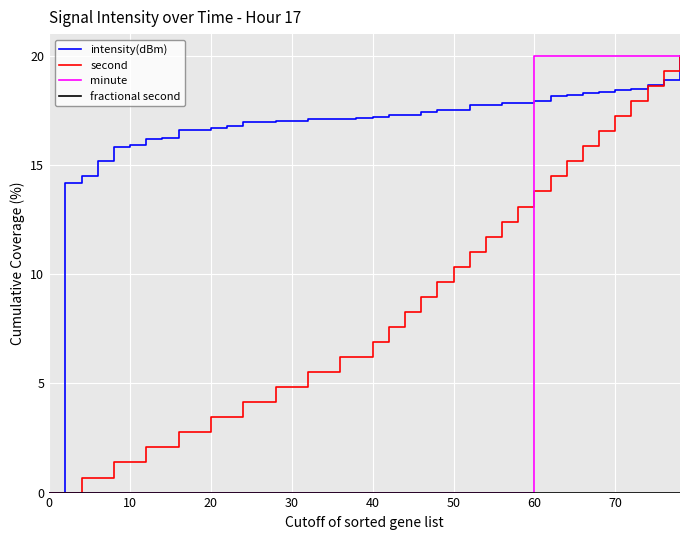

Which series has the largest total across all categories?

intensity(dBm)